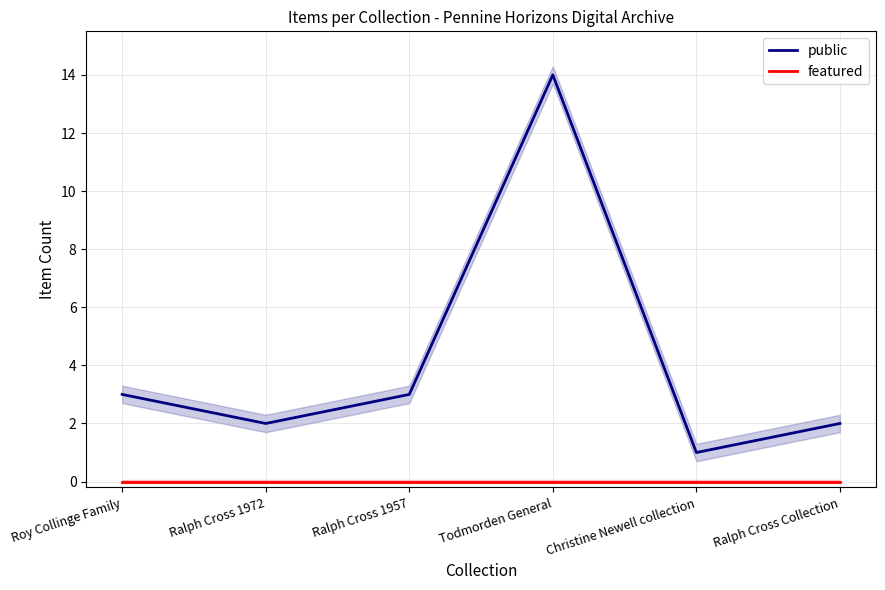

Which has a higher value, Christine Newell collection or Ralph Cross Collection?

Ralph Cross Collection